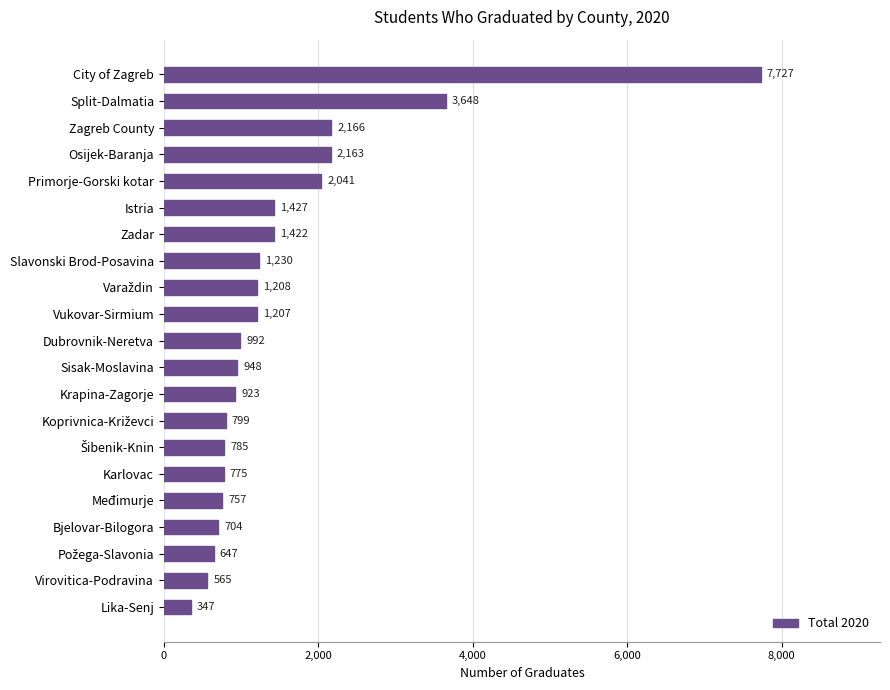

Reading top to bottom, transcribe all the data shown in this chart.

7727	3648	2166	2163	2041	1427	1422	1230	1208	1207	992	948	923	799	785	775	757	704	647	565	347